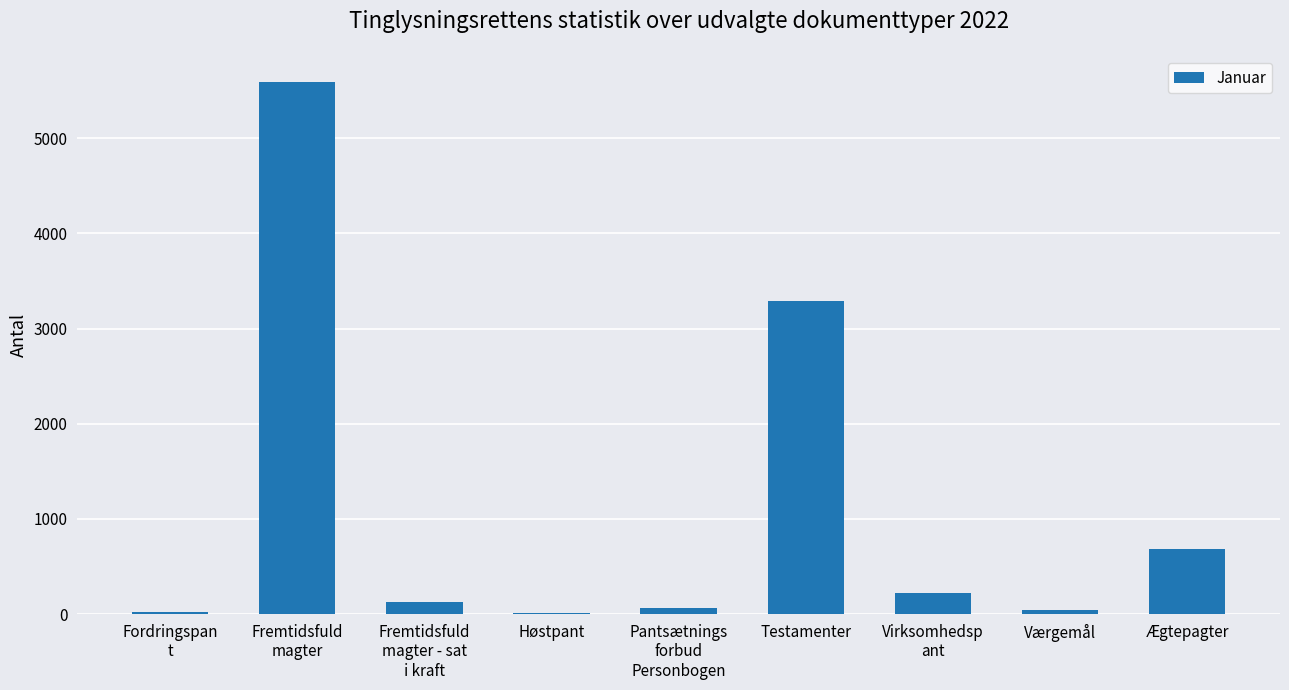

What is the sum of all values?

10053